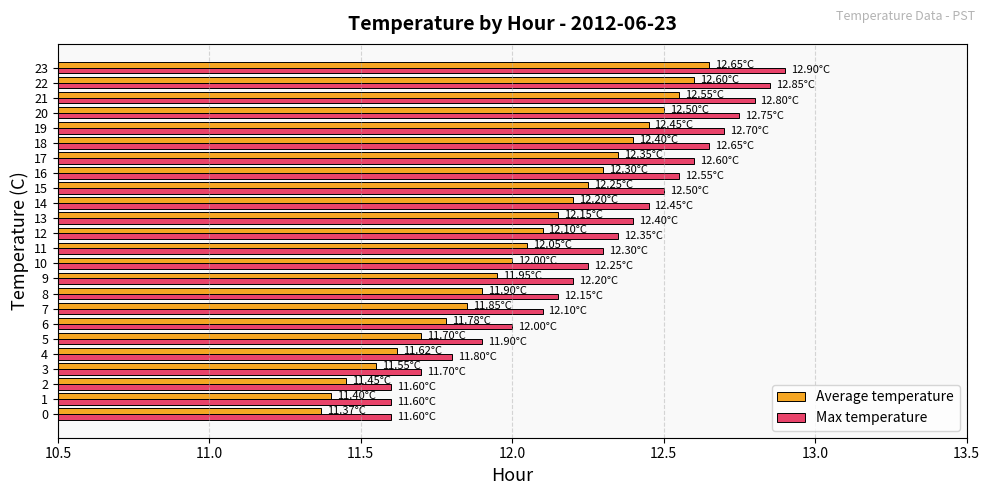

Which series has the widest spread of values?

Max temperature